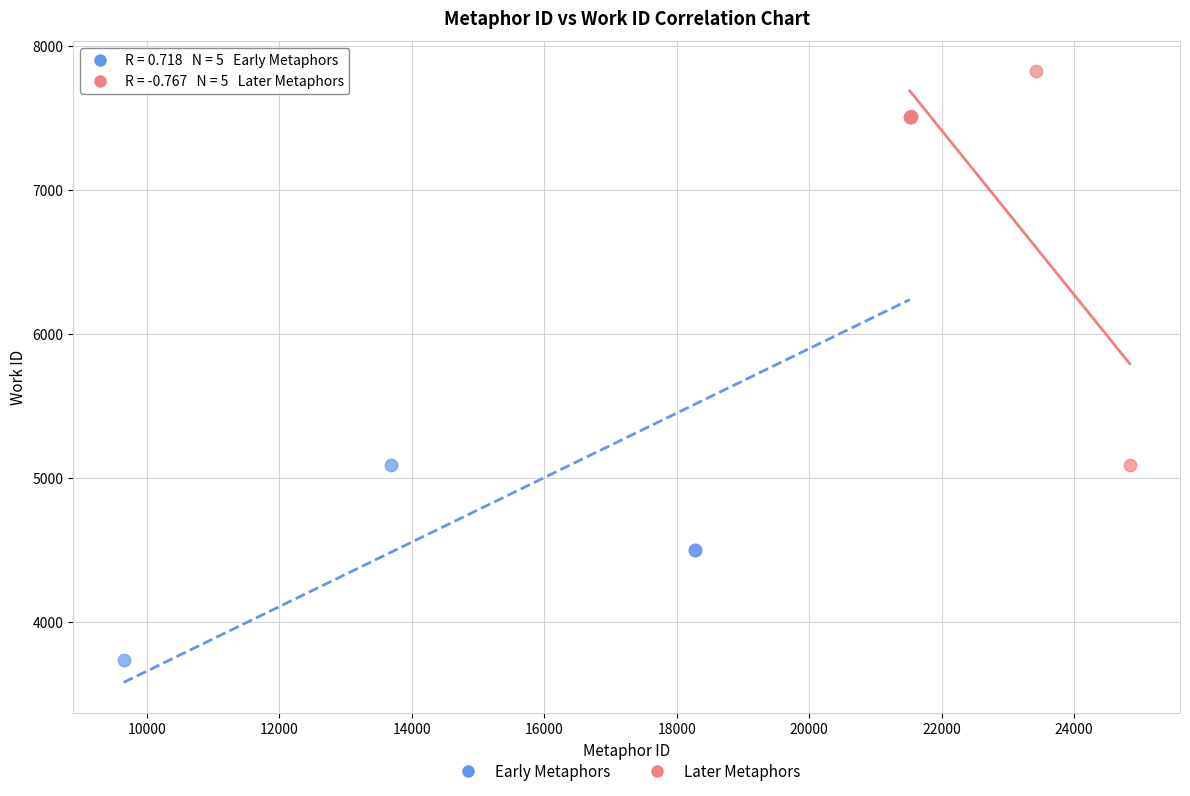

Which series has the largest Y range (max minus min)?

Early Metaphors